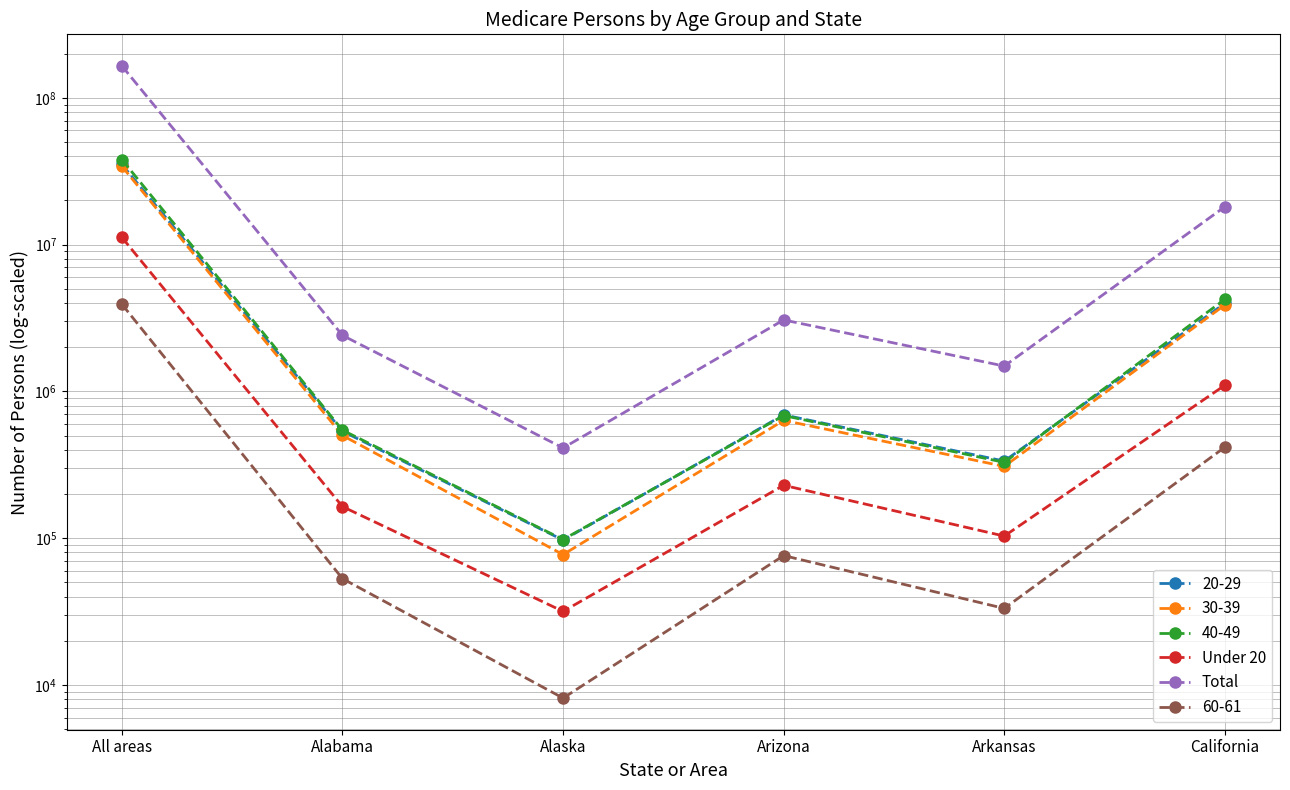

What is the sum of all Under 20 values?

12830089